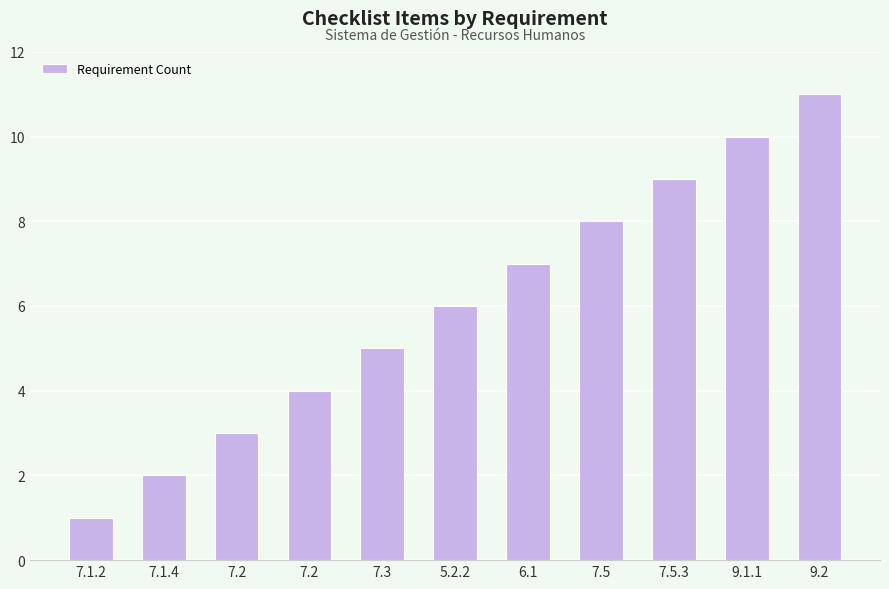

What is the average value?

6